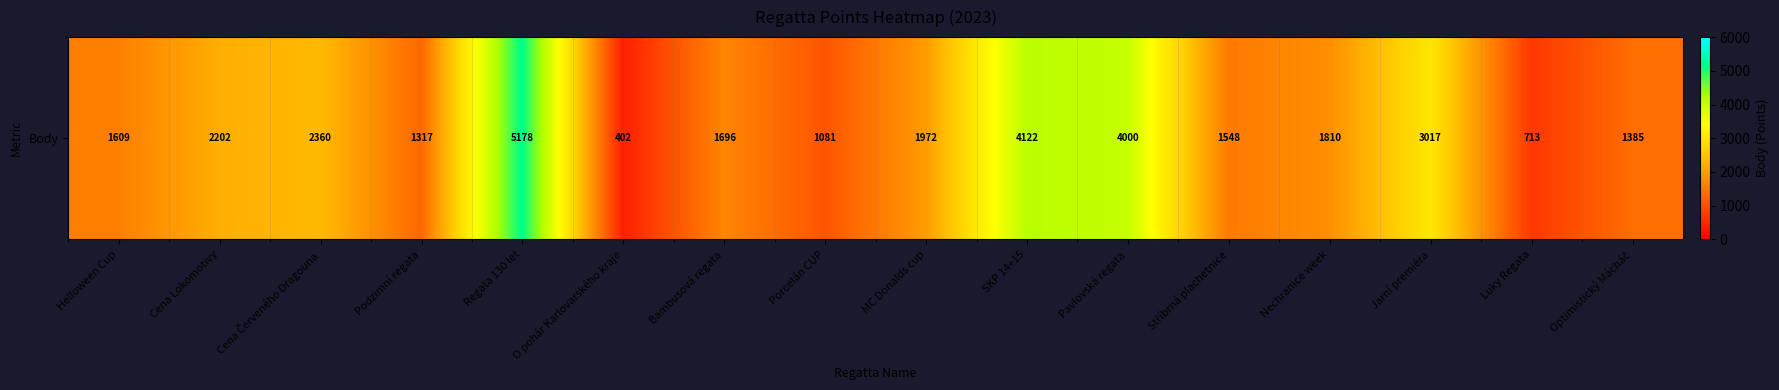

List the labels in order of value, largest first.

Regata 130 let, SKP 14+15, Pavlovská regata, Jarní premiéra, Cena Červeného Dragouna, Cena Lokomotivy, MC Donalds cup, Nechranice week, Bambusová regata, Helloween Cup, Stříbrná plachetnice, Optimistický Mácháč, Podzimní regata, Porcelán CUP, Luky Regata, O pohár Karlovarského kraje